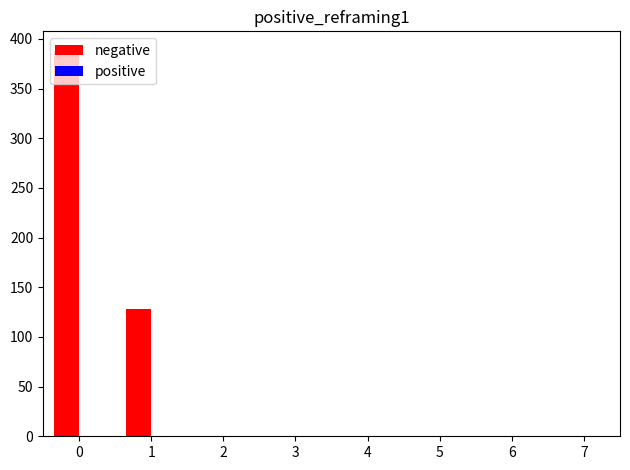

What is the change in value from 0 to 6?

-388.3